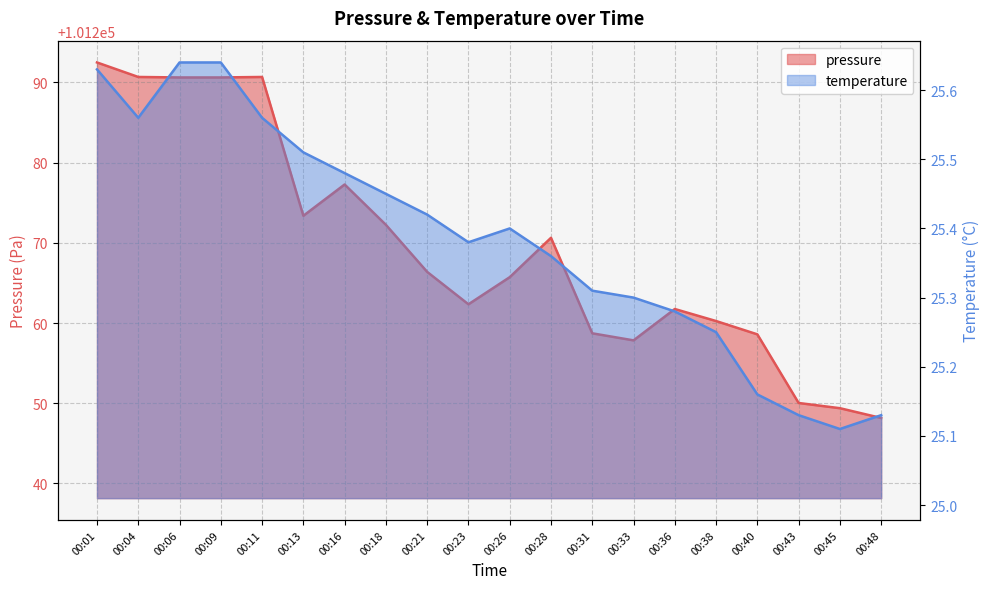

At how many categories does at least one series exceed 31853?

20